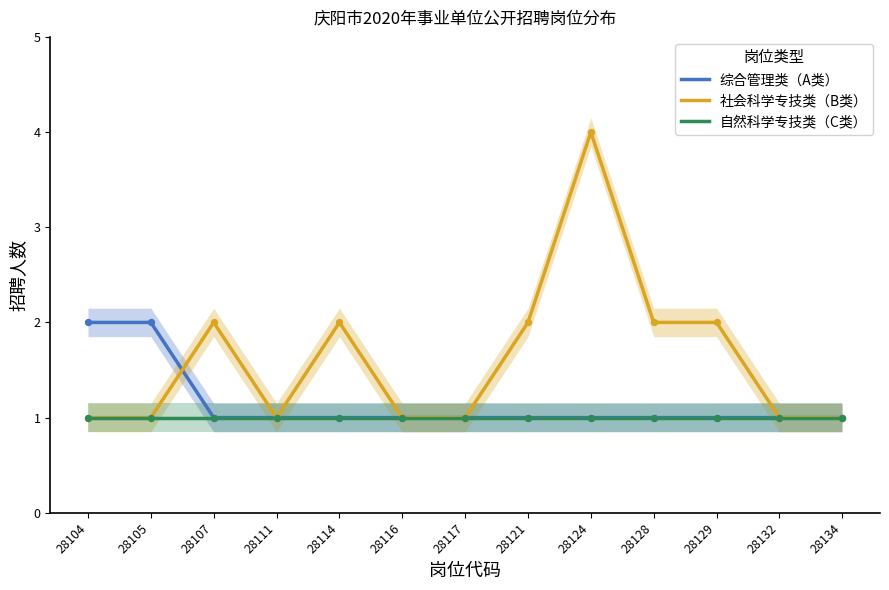

Which series reaches the minimum Y coordinate?

综合管理类（A类）